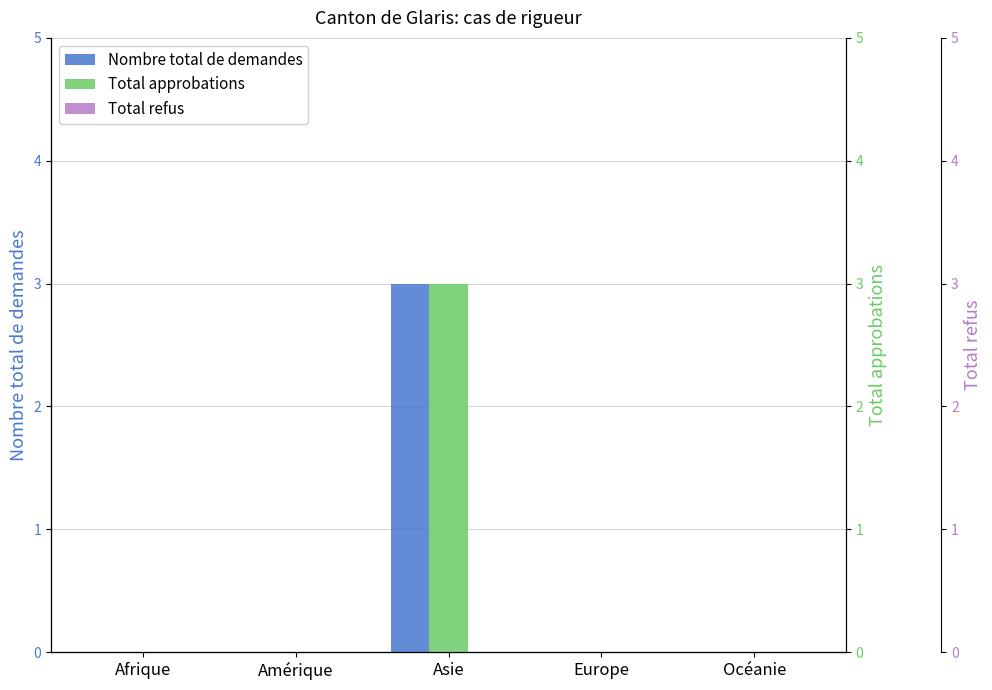

How many bars are there in each group?

3